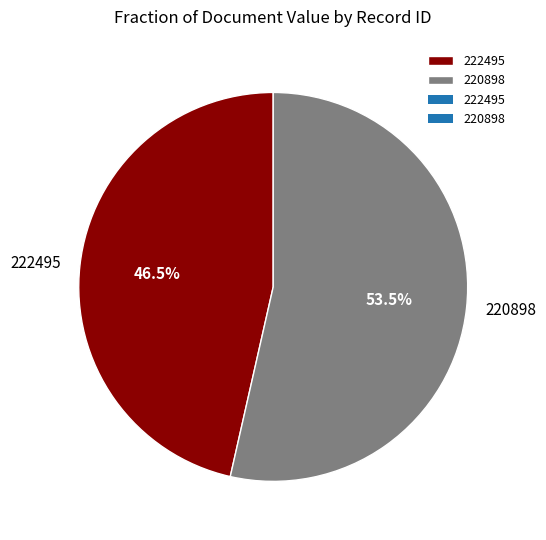

Count the number of slices in the pie.

2